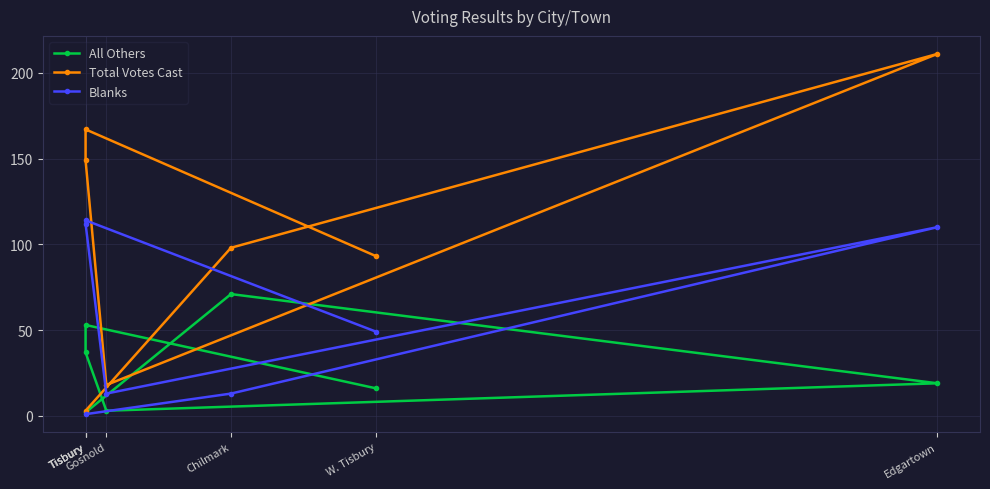

What are all the series names shown in the legend?

All Others, Total Votes Cast, Blanks